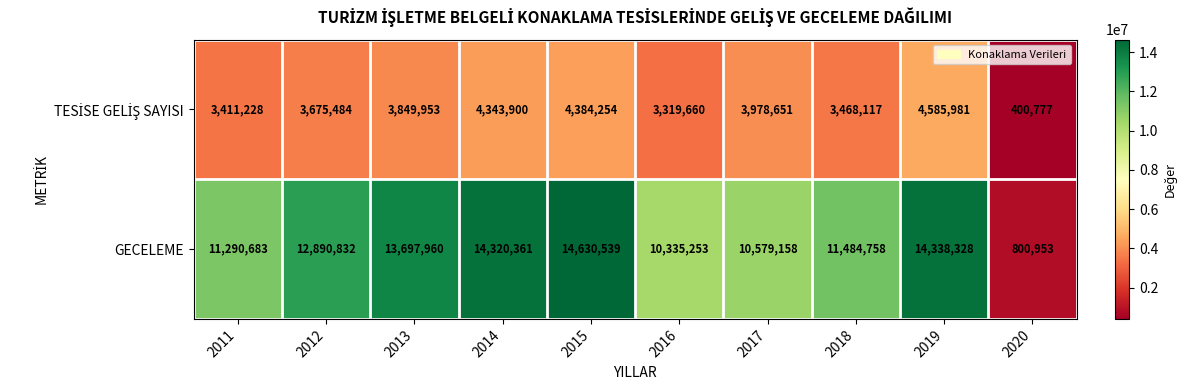

Is it true that GECELEME equals 15525375 at 2017?

False